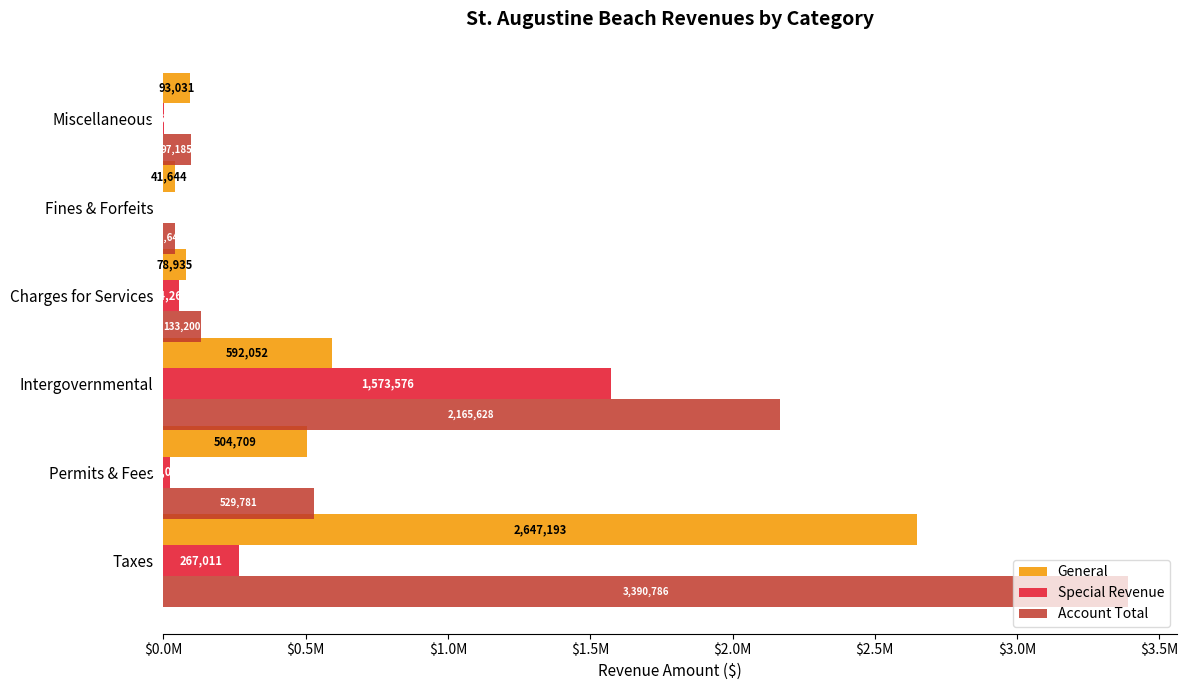

What are all the series names shown in the legend?

General, Special Revenue, Account Total